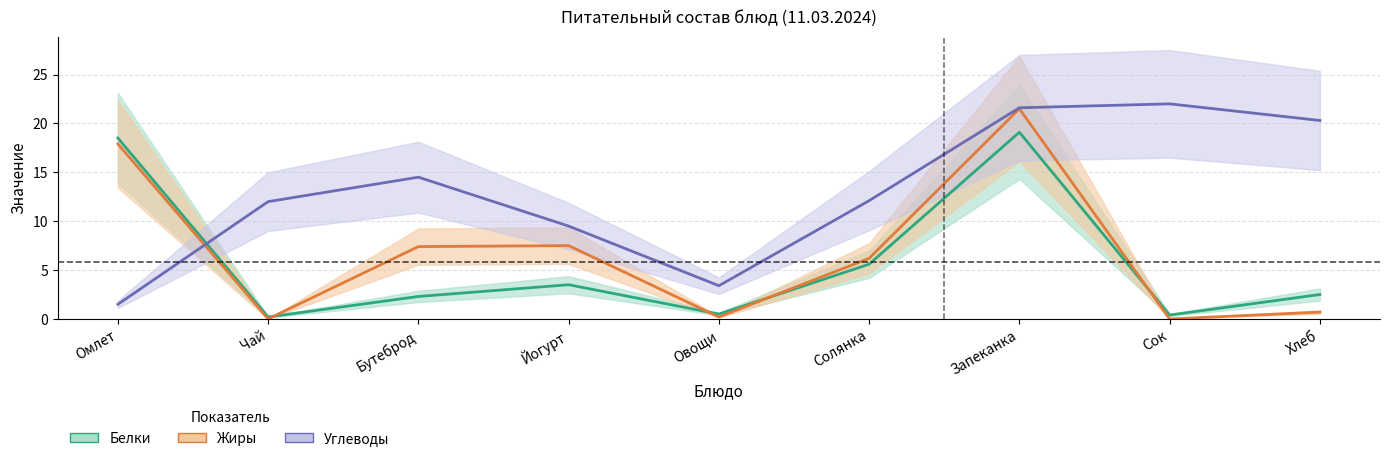

Is the value of Углеводы at Сок greater than the value of Жиры at Сок?

Yes